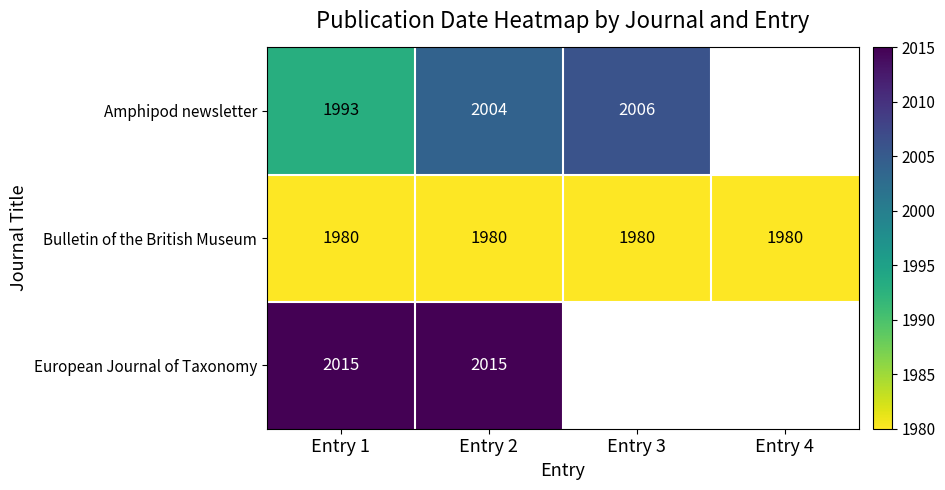

Rank the series at Entry 1 from lowest to highest value.

Bulletin of the British Museum, Amphipod newsletter, European Journal of Taxonomy